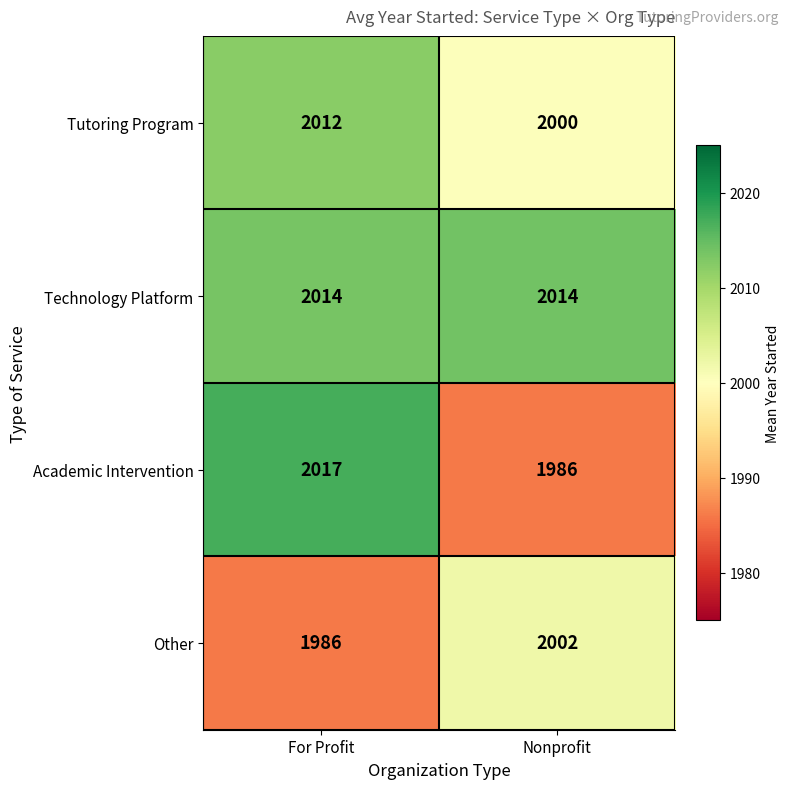

Which series has the largest total across all categories?

Technology Platform